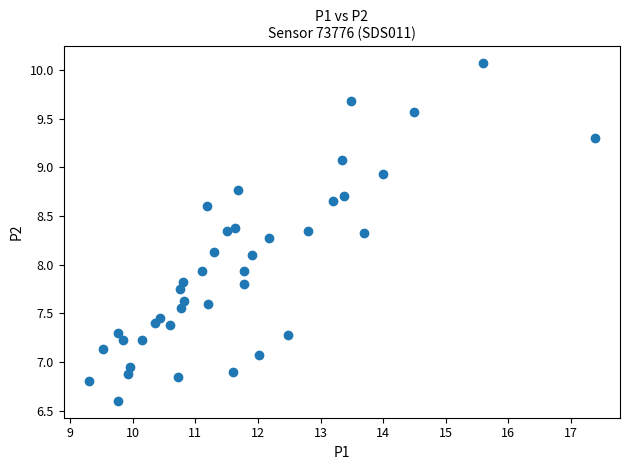

What is the range of X values (max minus min)?

8.1